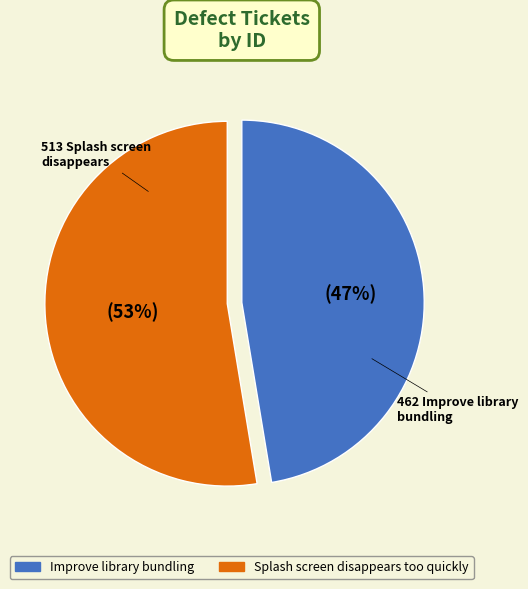

Which has a higher value, Improve library bundling or Splash screen disappears too quickly?

Splash screen disappears too quickly